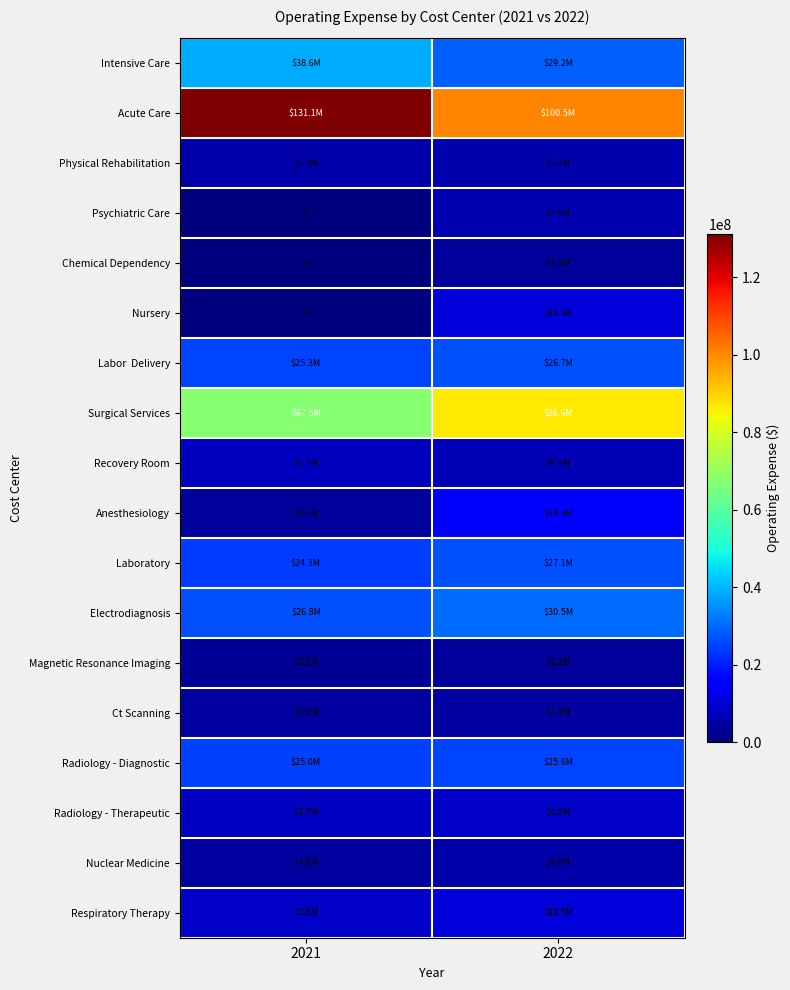

True or false: Labor Delivery has a value of 26734993.6 at 2022.

True